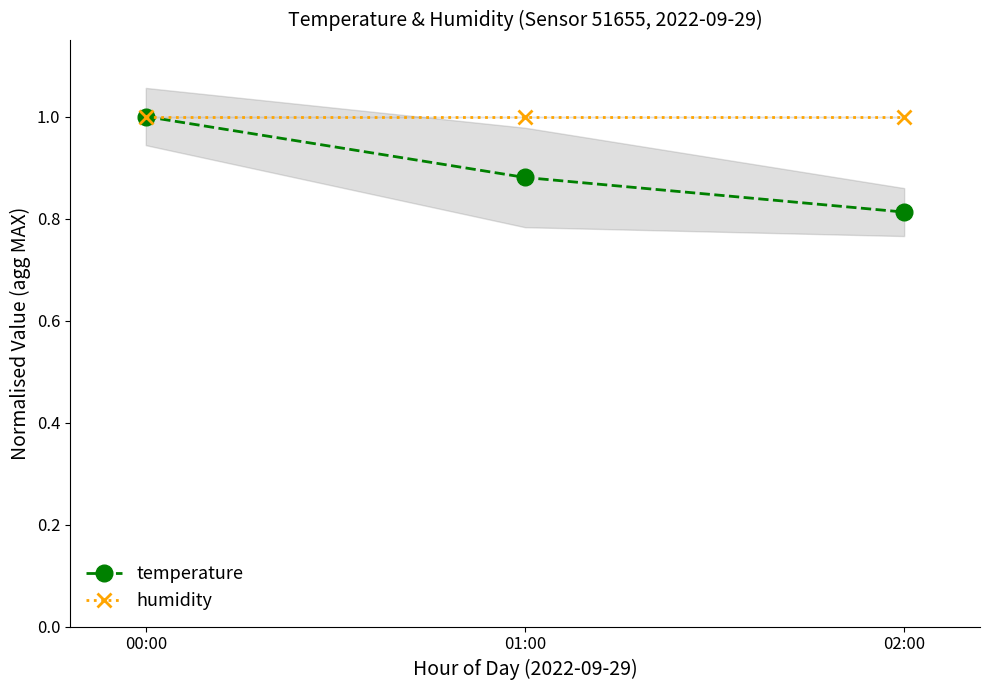

Is the value of temperature at 00:00 greater than the value of humidity at 00:00?

No